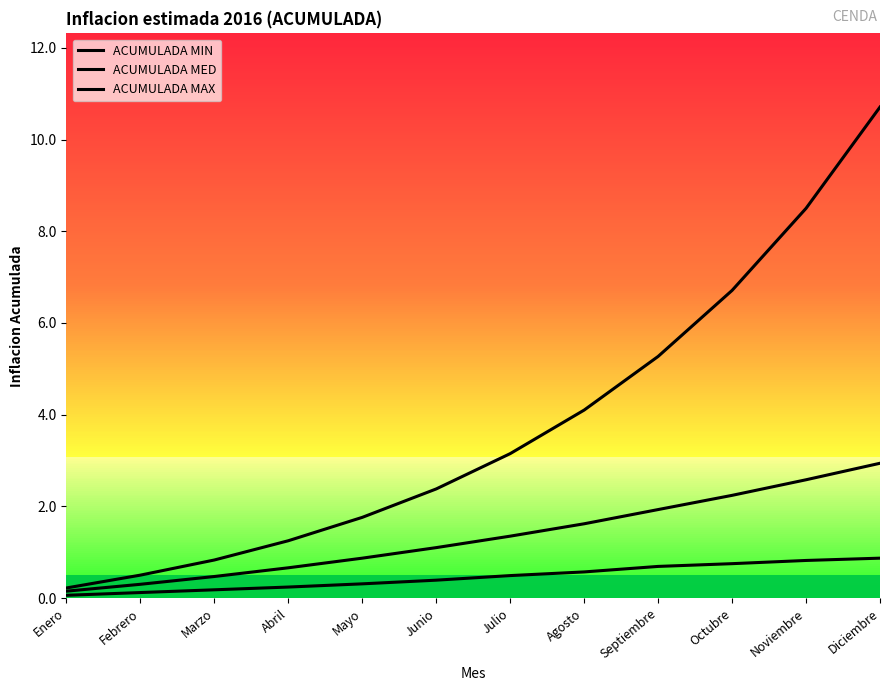

True or false: ACUMULADA MAX and ACUMULADA MED intersect in this chart.

False